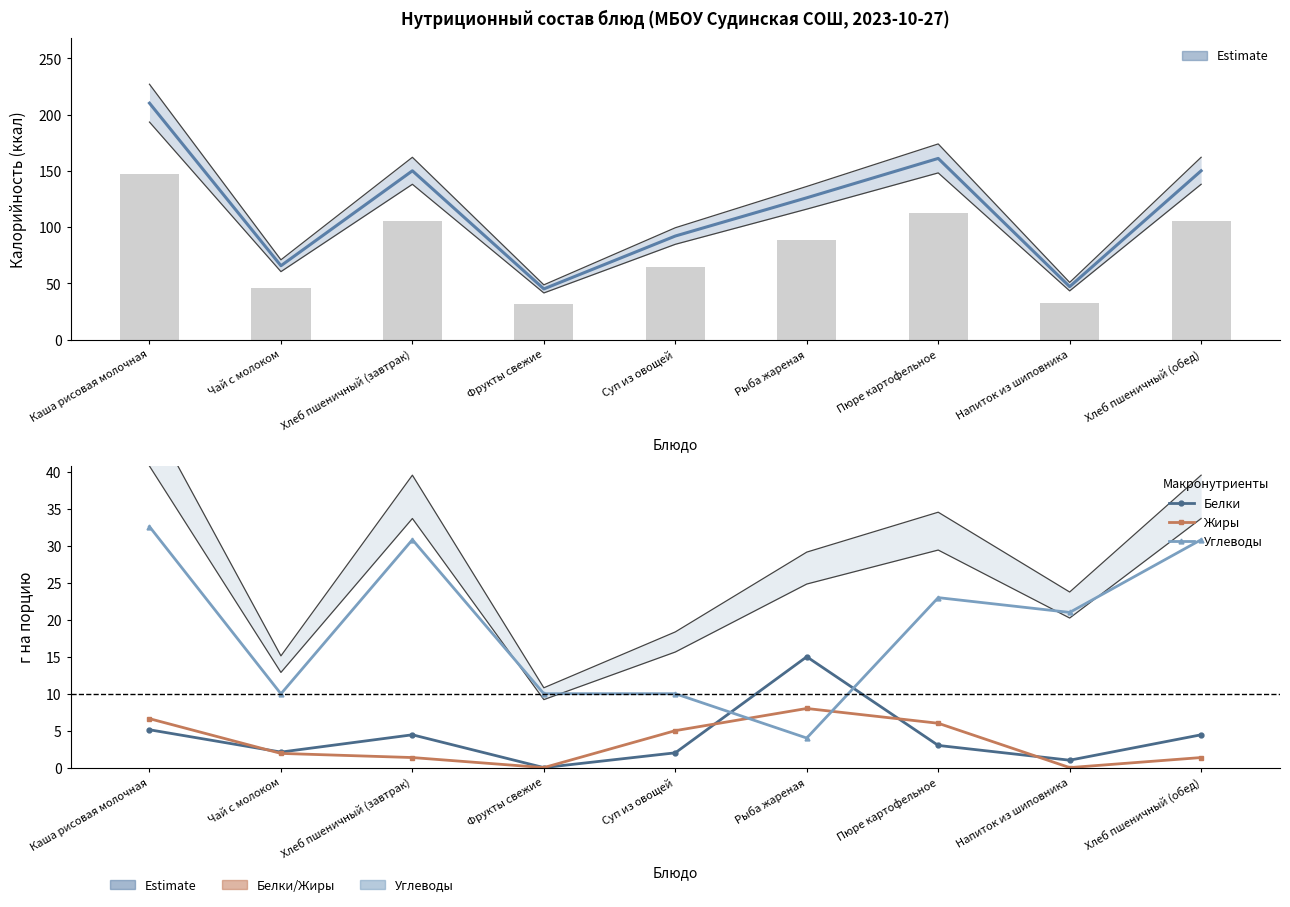

At which category does the chart reach its minimum across all series?

Фрукты свежие